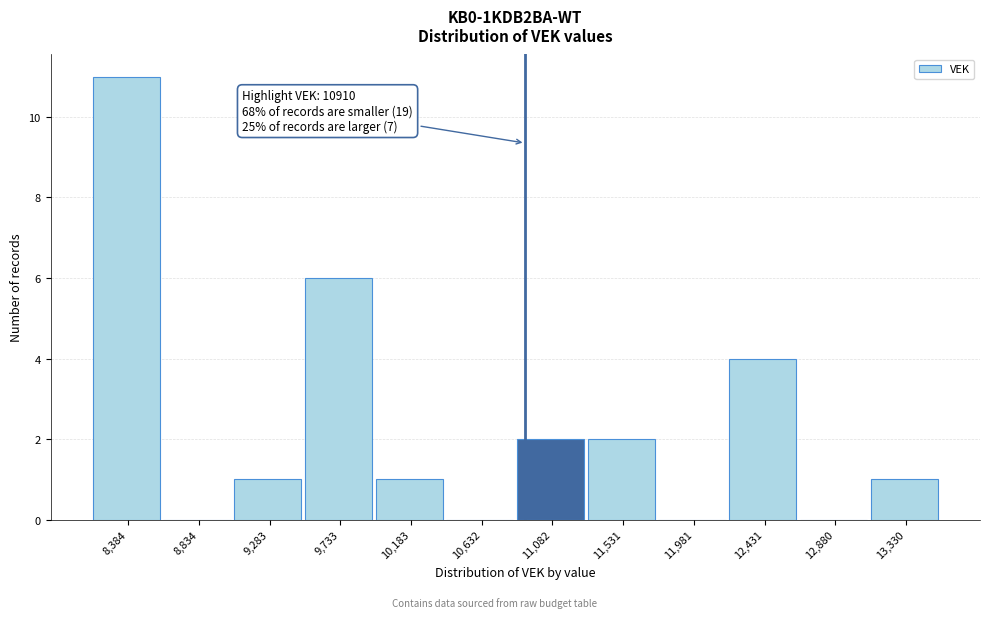

Which range on the x-axis has the tallest bar?

8150 to 8600